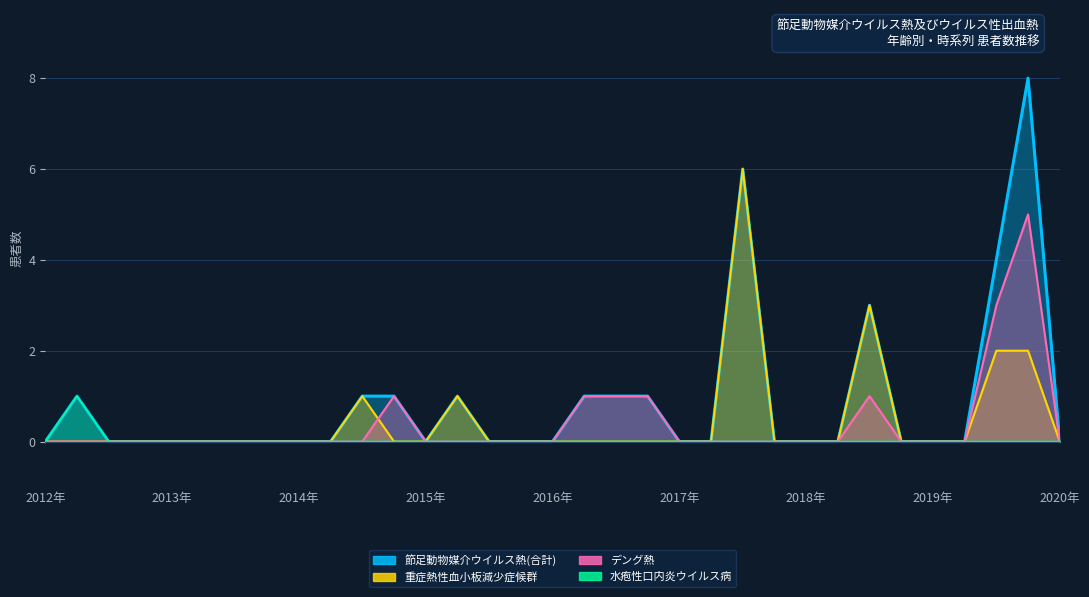

How many distinct data groups are displayed?

4